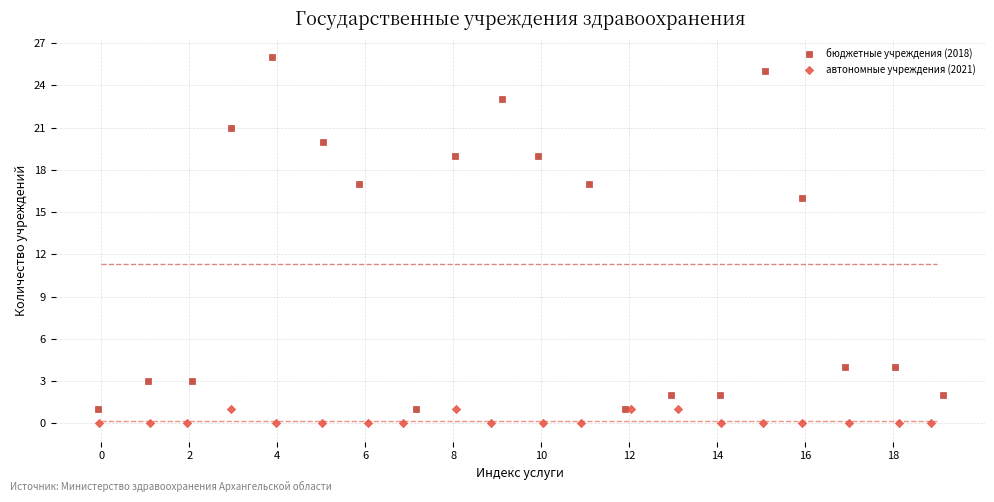

Which series has the largest Y range (max minus min)?

бюджетные учреждения (2018)